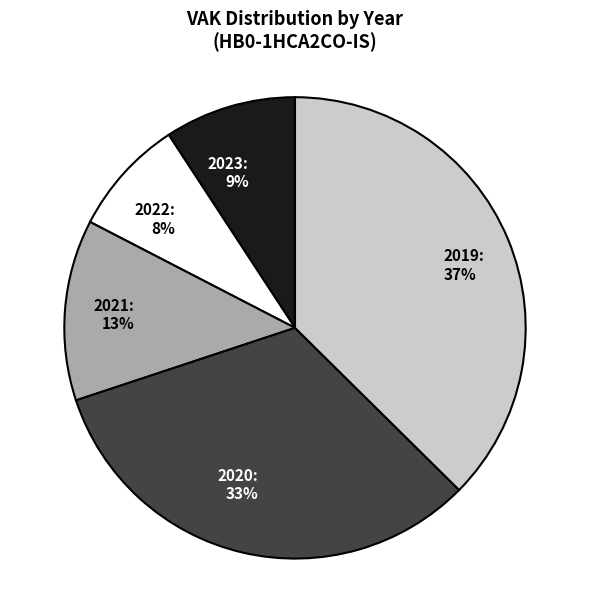

To the nearest percent, what is the average slice percentage?

20%